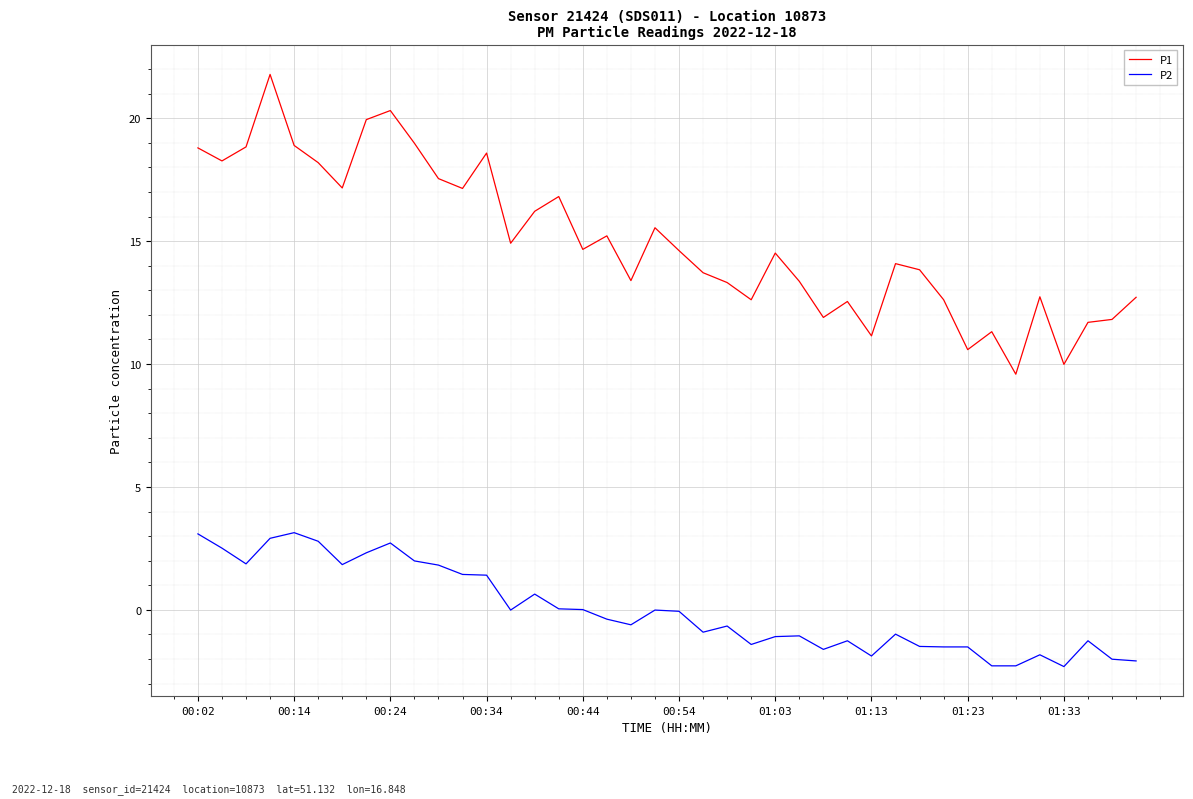

True or false: P2 and P1 cross at least once.

False